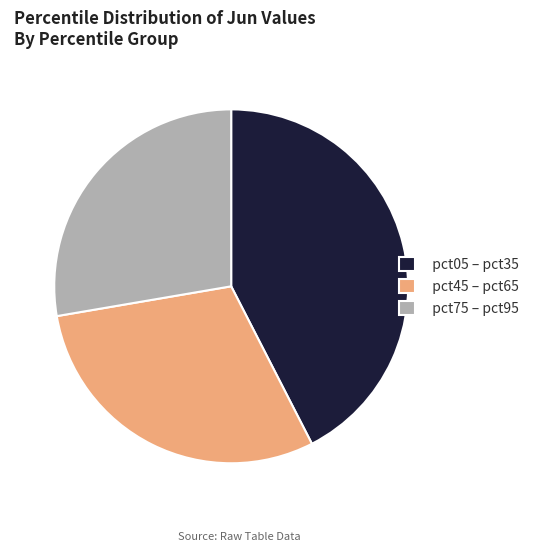

Rank the categories by value from highest to lowest.

pct05 – pct35, pct45 – pct65, pct75 – pct95